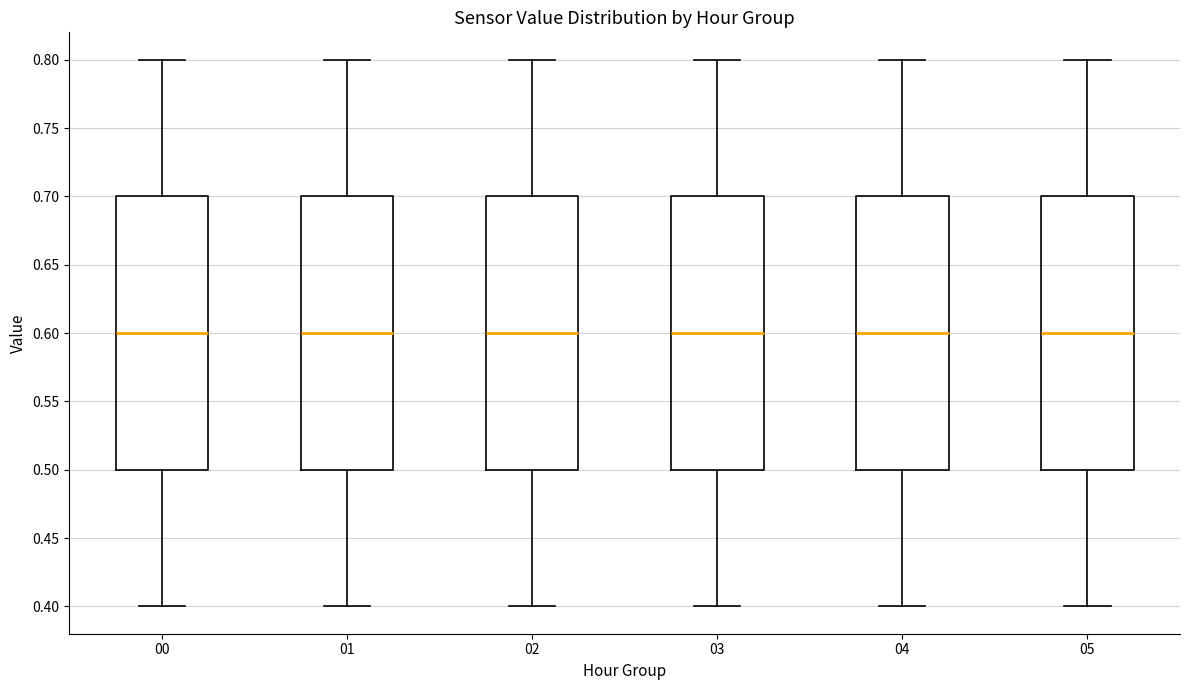

Reading left to right, read every box against the y-axis: the position of its median line, the range the box covers, and the ends of its whiskers. The values are not printed on the chart, so give them approximately, as read against the axis.

00: median 0.6, box 0.5 to 0.7, whiskers 0.4 to 0.8
01: median 0.6, box 0.5 to 0.7, whiskers 0.4 to 0.8
02: median 0.6, box 0.5 to 0.7, whiskers 0.4 to 0.8
03: median 0.6, box 0.5 to 0.7, whiskers 0.4 to 0.8
04: median 0.6, box 0.5 to 0.7, whiskers 0.4 to 0.8
05: median 0.6, box 0.5 to 0.7, whiskers 0.4 to 0.8